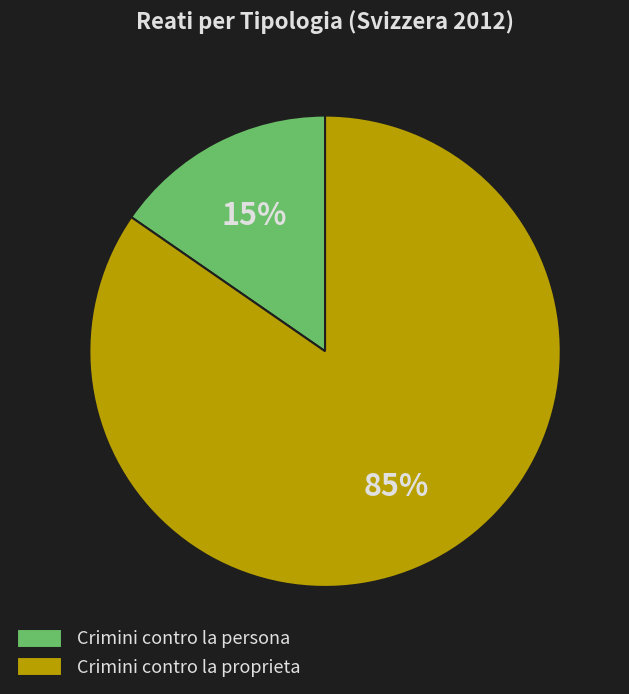

How many slices are in this pie chart?

2